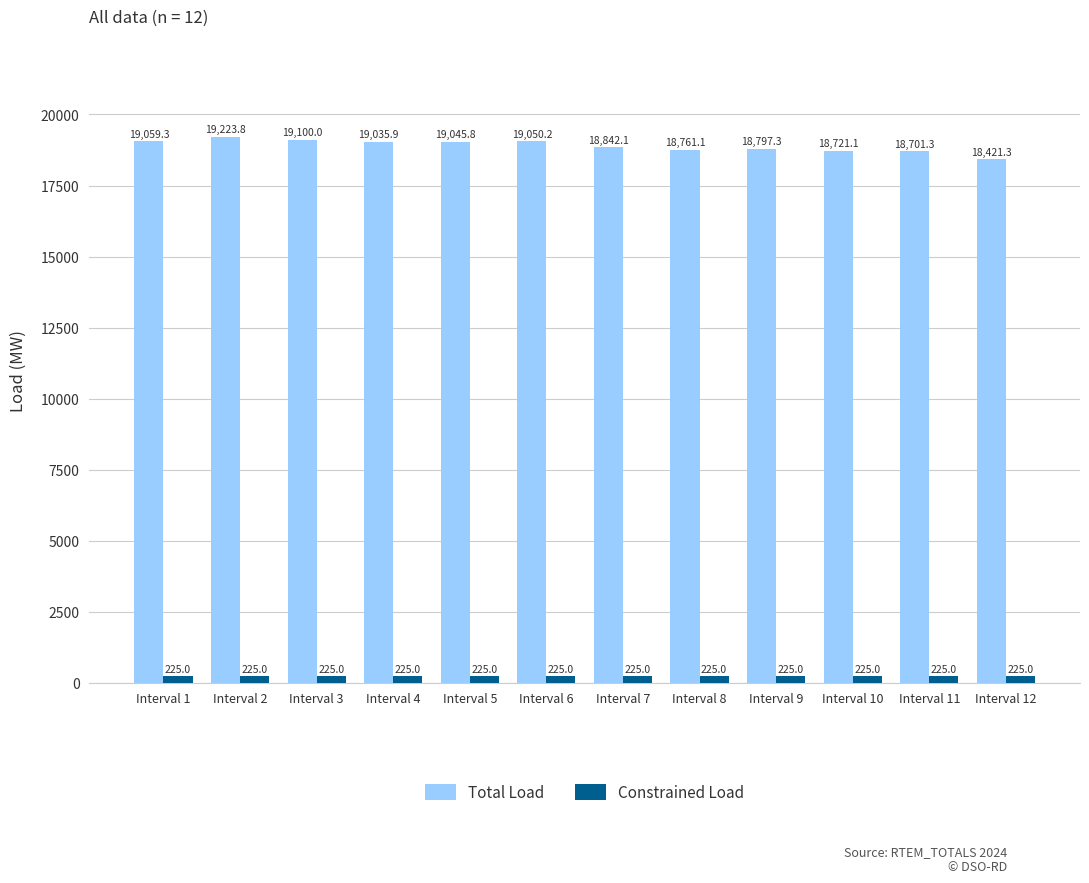

Are the bars grouped side by side (vs. stacked)?

Yes